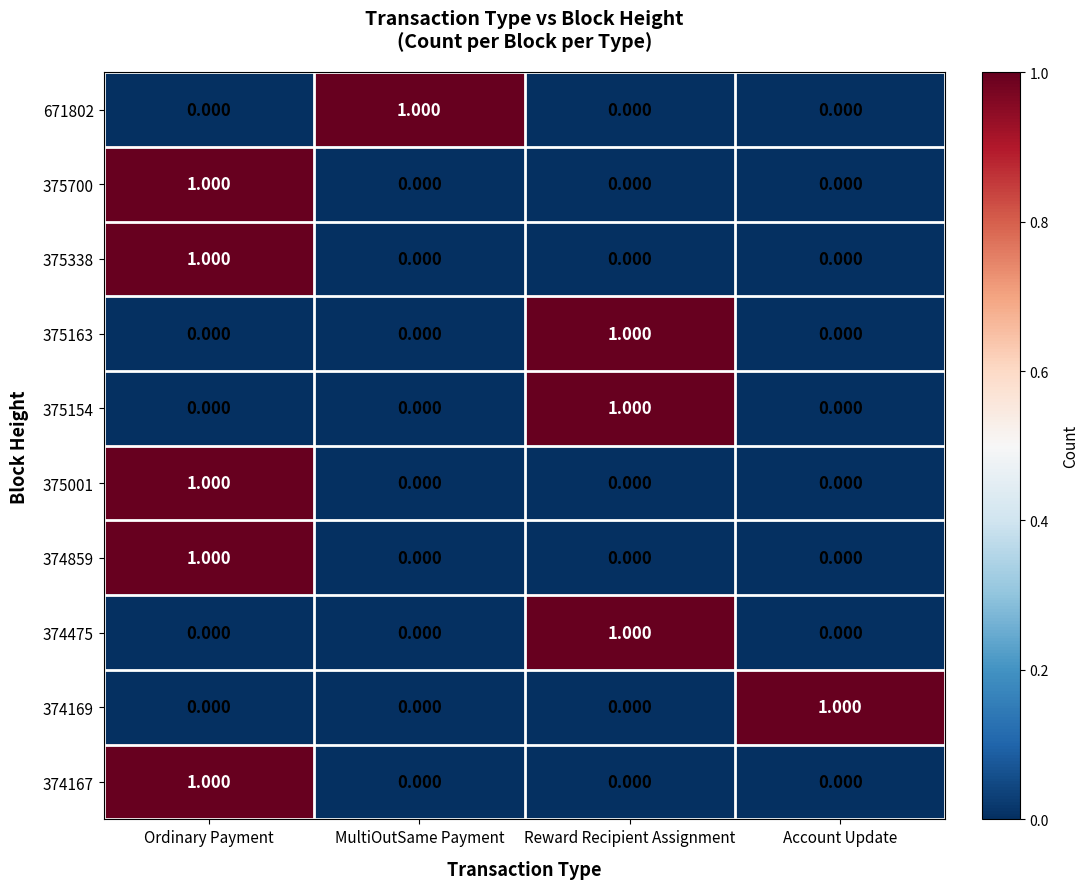

At which category is the sum across all series the highest?

Ordinary Payment